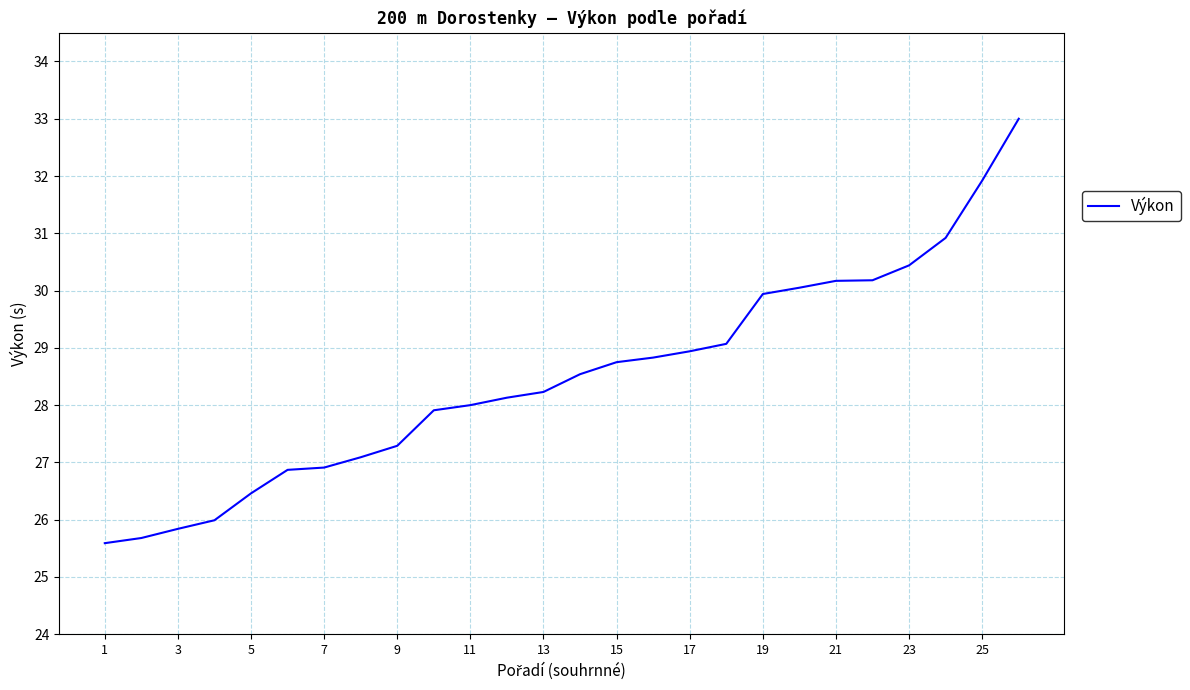

Is this an area chart (filled region under the line)?

No